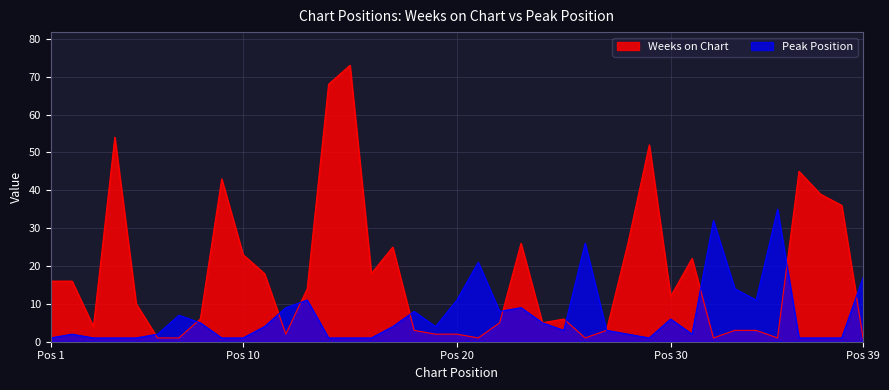

What is the sum of the Peak Position values at 32 and 14?

33